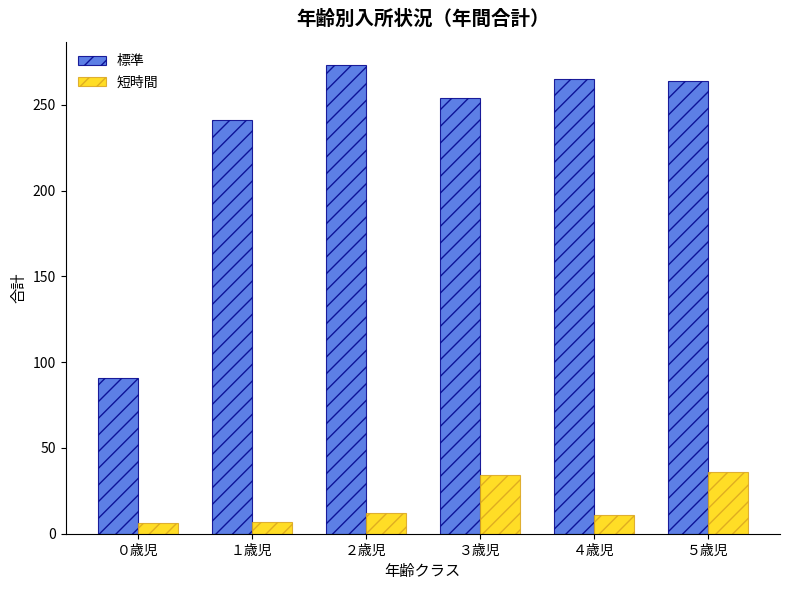

How many data points in 短時間 are less than 12?

3